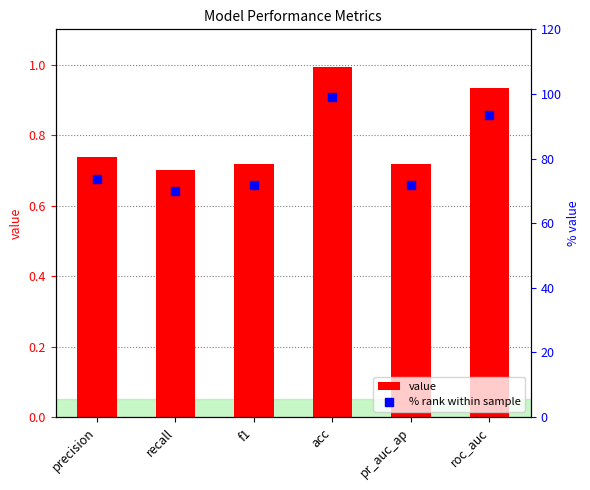

At which category is the sum across all series the highest?

acc